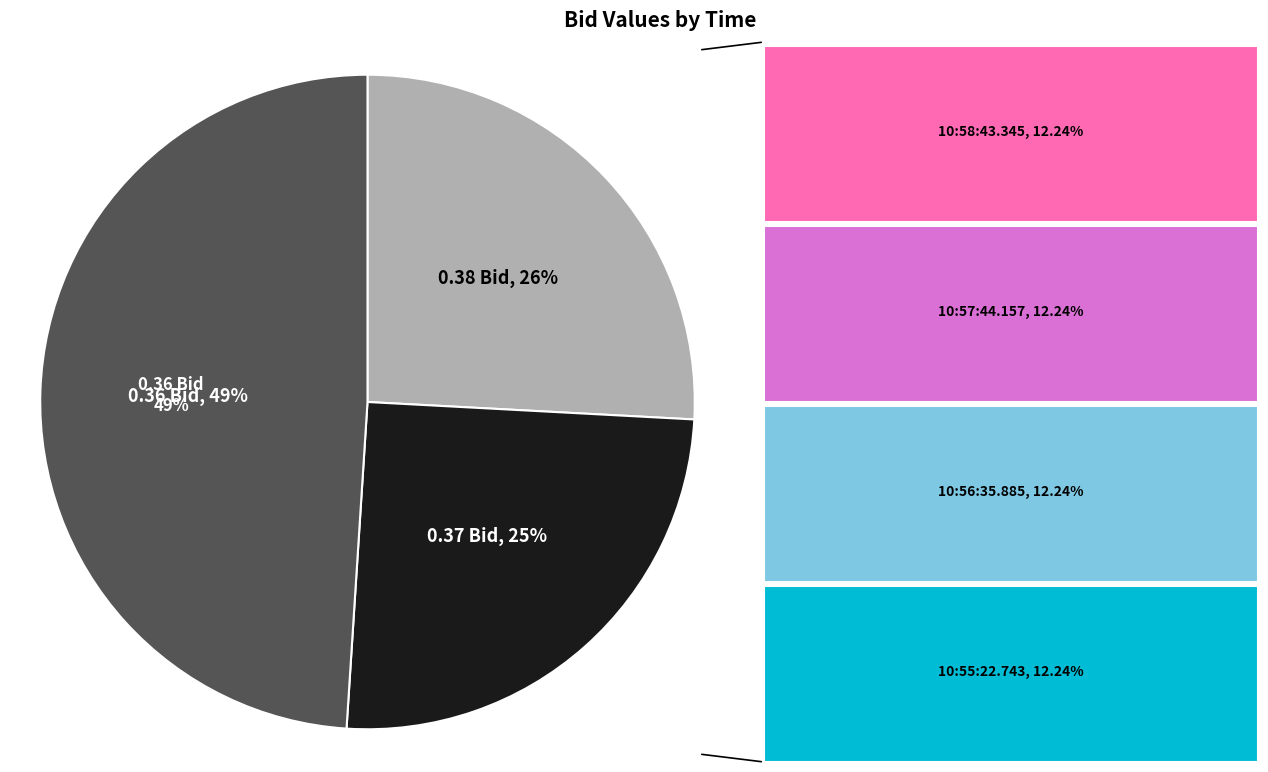

To the nearest percent, what is the average slice percentage?

12%